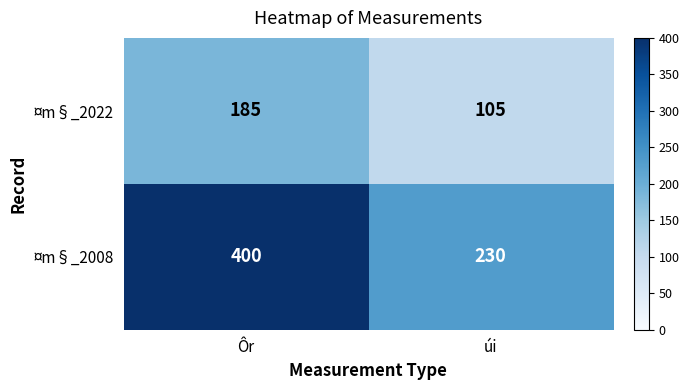

The value of ¤m§_2022 at Ôr is 185. True or false?

True